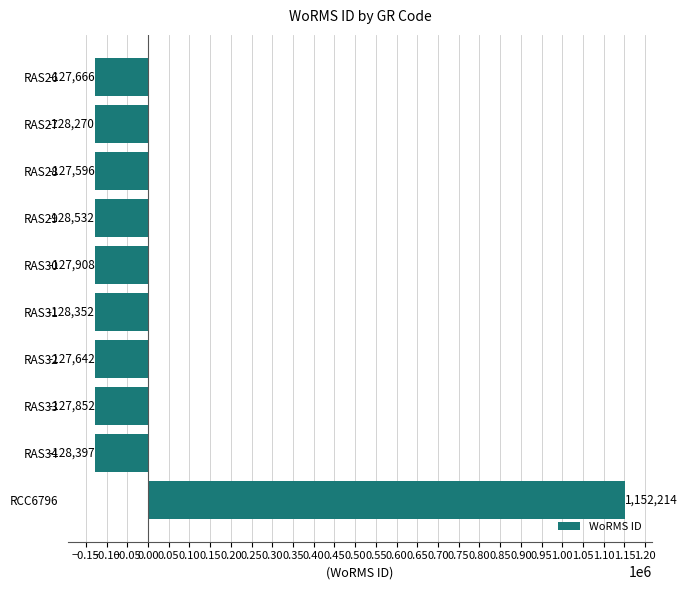

Rank the categories by value from highest to lowest.

RCC6796, RAS28, RAS32, RAS26, RAS33, RAS30, RAS27, RAS31, RAS34, RAS29